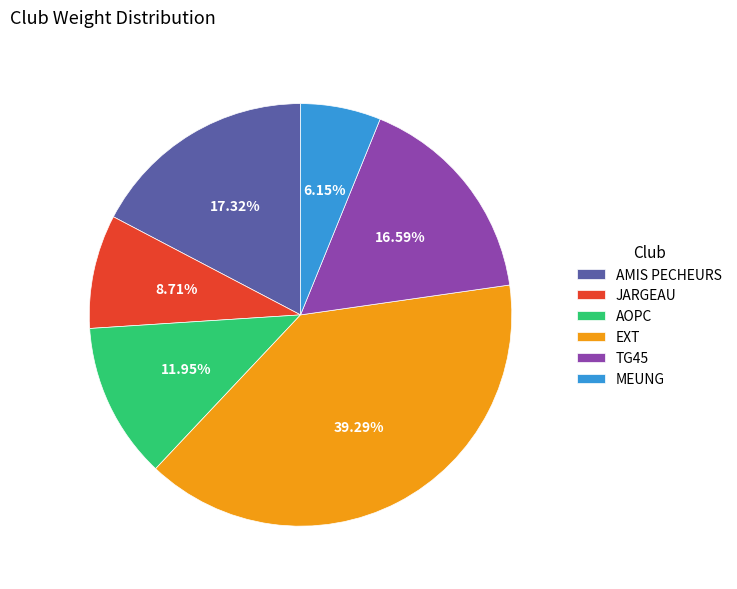

Does AMIS PECHEURS represent more than half of the total?

No